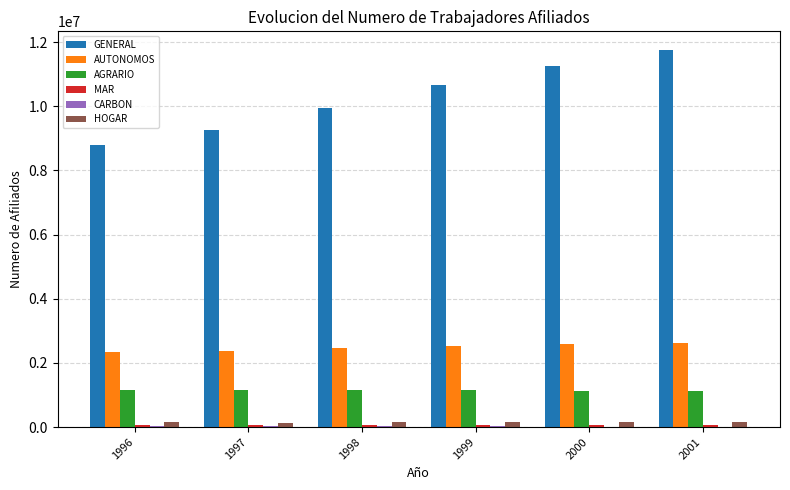

What is the sum of all AUTONOMOS values?

14905820